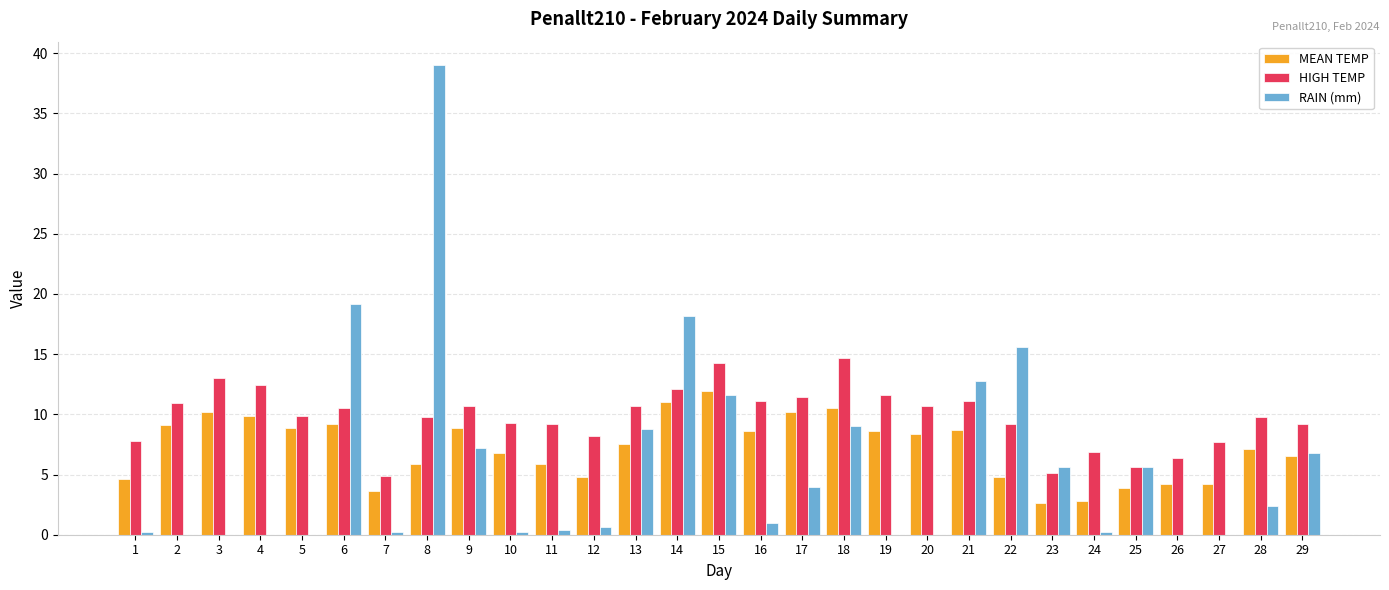

What are all the series names shown in the legend?

MEAN TEMP, HIGH TEMP, RAIN (mm)